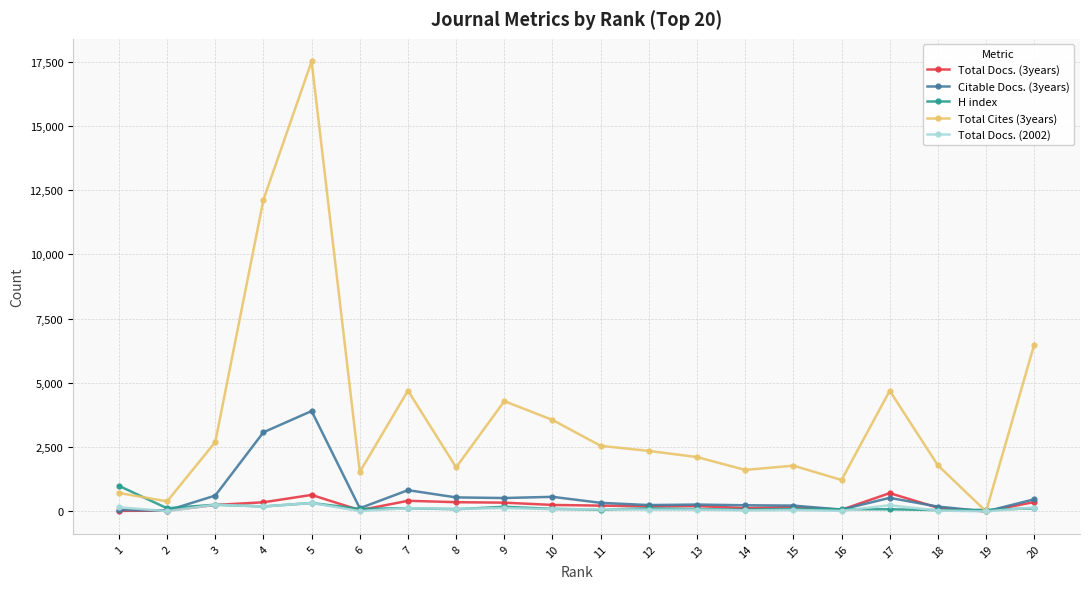

What are all the series names shown in the legend?

Total Docs. (3years), Citable Docs. (3years), H index, Total Cites (3years), Total Docs. (2002)